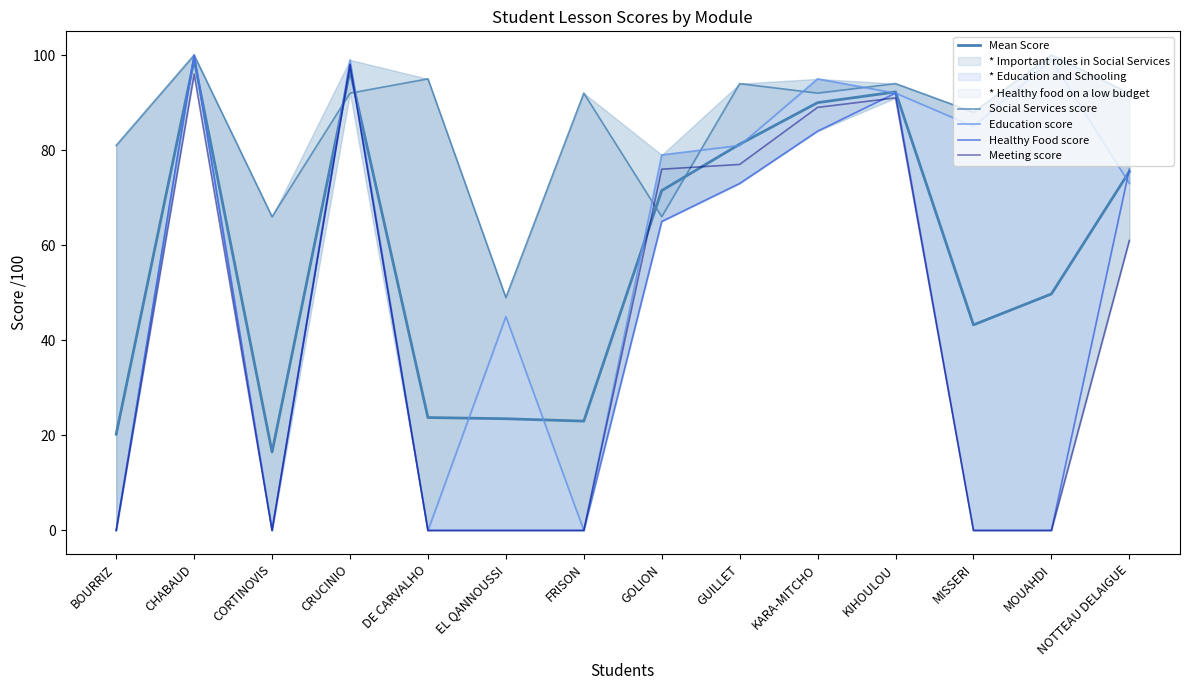

What is the maximum value for Mean Score?

99.0